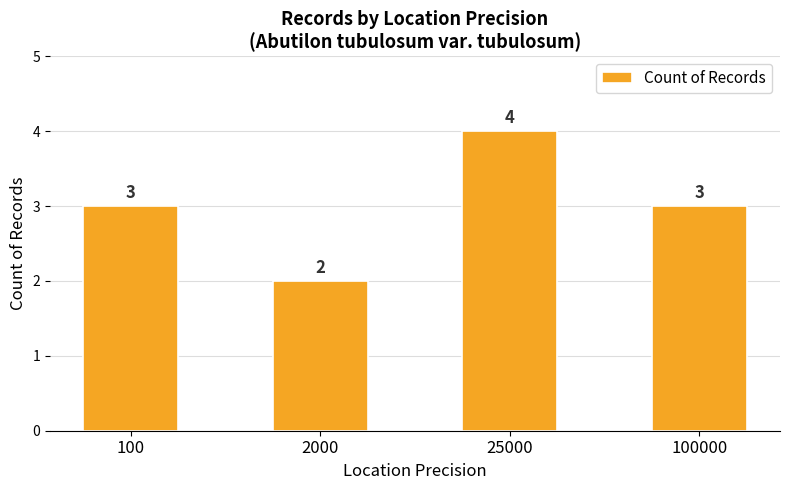

What is the greatest value displayed?

4